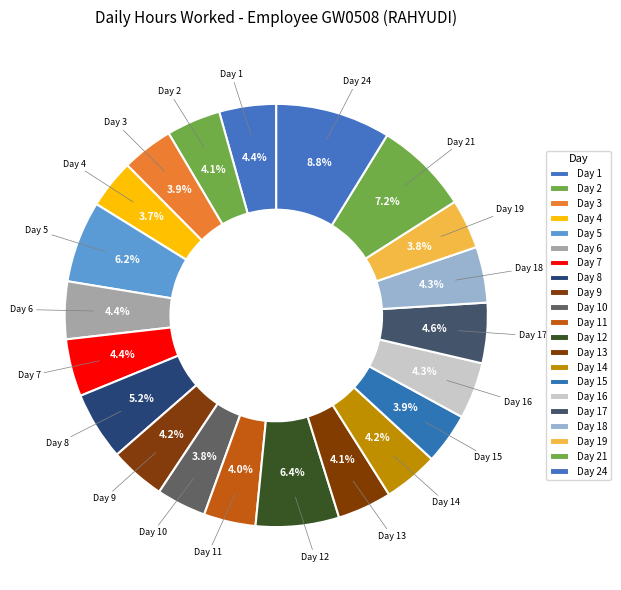

To the nearest percent, what is the difference between the Day 9 and Day 5 slice percentages?

2%